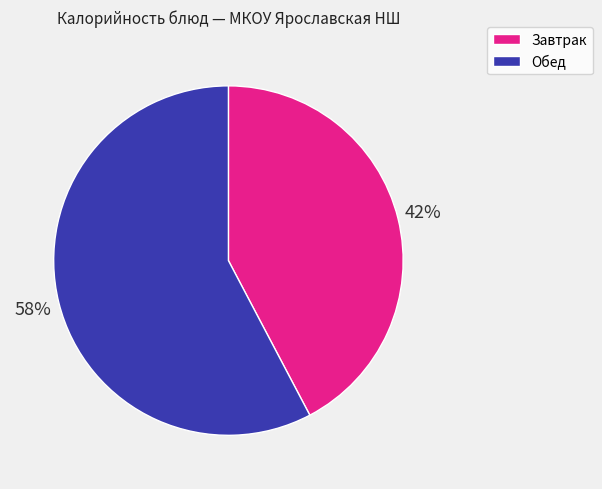

How many segments does this pie chart have?

2